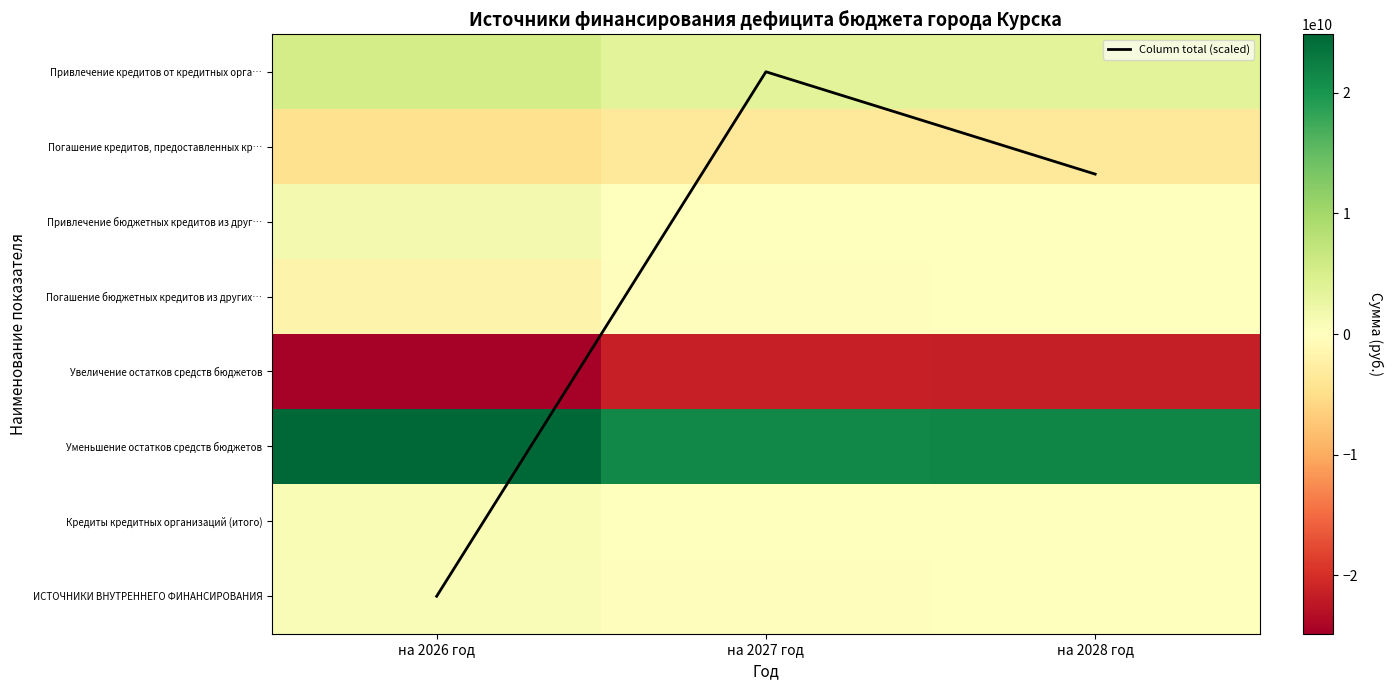

Which category has the highest value in the Увеличение остатков средств бюджетов series?

на 2027 год